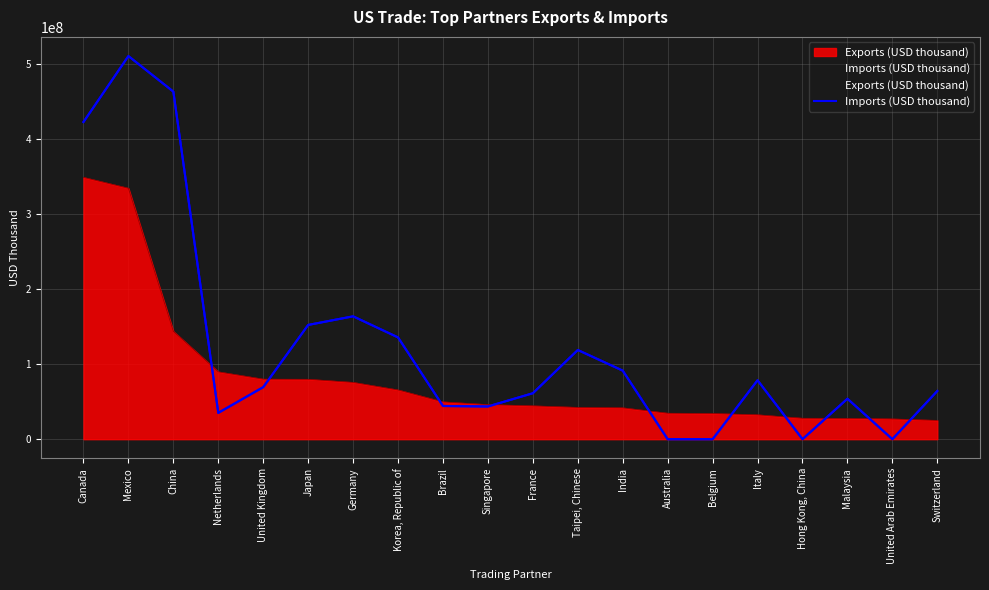

What is the greatest value displayed?

509986324